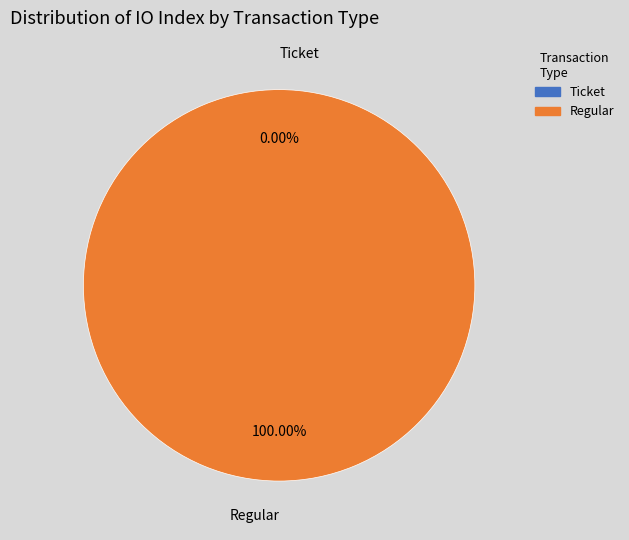

To the nearest percent, what is the difference between the largest and smallest slice percentages?

100%